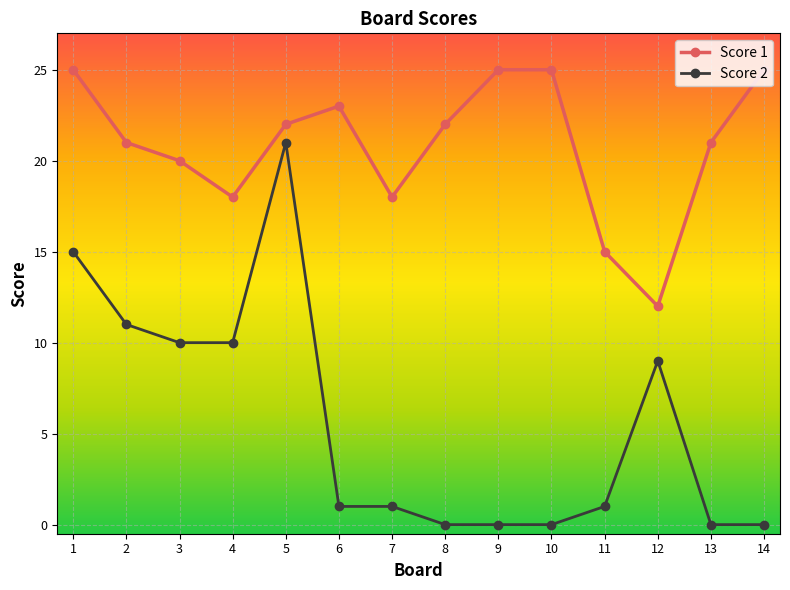

How many series are shown in this chart?

2